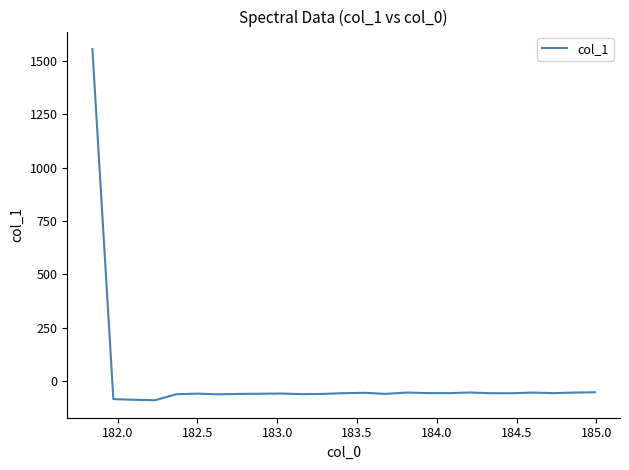

What is the difference between the maximum and minimum values?

1645.0